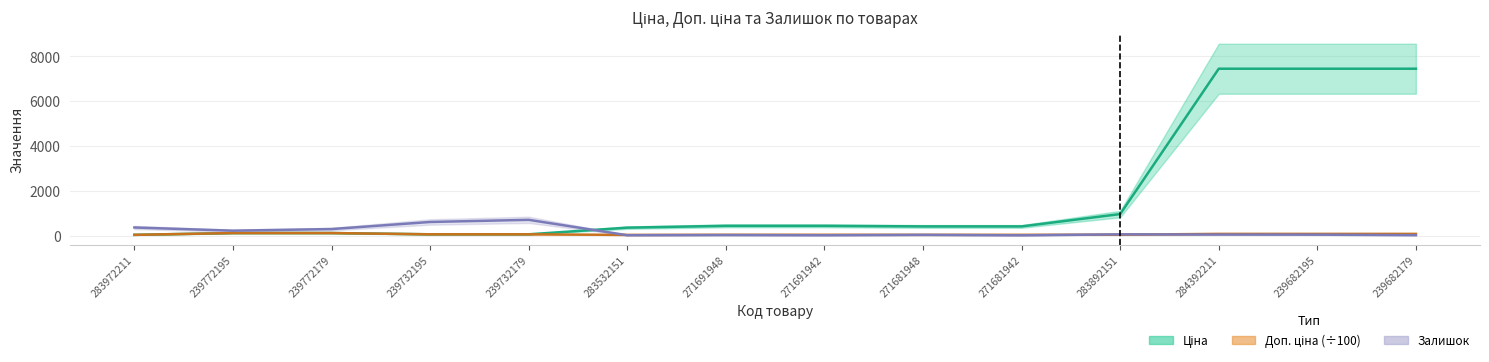

Reading left to right, what are all the values shown in this chart?

Ціна: 32.0	111.8	111.8	55.9	55.9	352.6	434.3	434.3	408.2	408.2	958.4	7444.6	7444.6	7444.6
Доп. ціна: 32.0	111.8	111.8	55.9	55.9	28.2	34.7	34.7	32.7	32.7	38.3	74.4	74.4	74.4
Залишок: 360.0	218.0	290.0	606.0	702.0	15.0	22.0	13.0	30.0	10.0	55.0	44.0	40.0	17.0